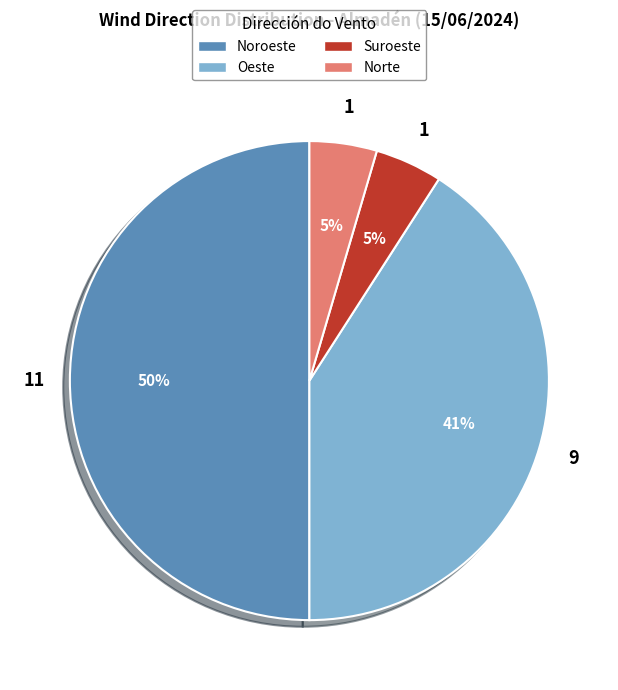

To the nearest percent, what is the average slice percentage?

25%